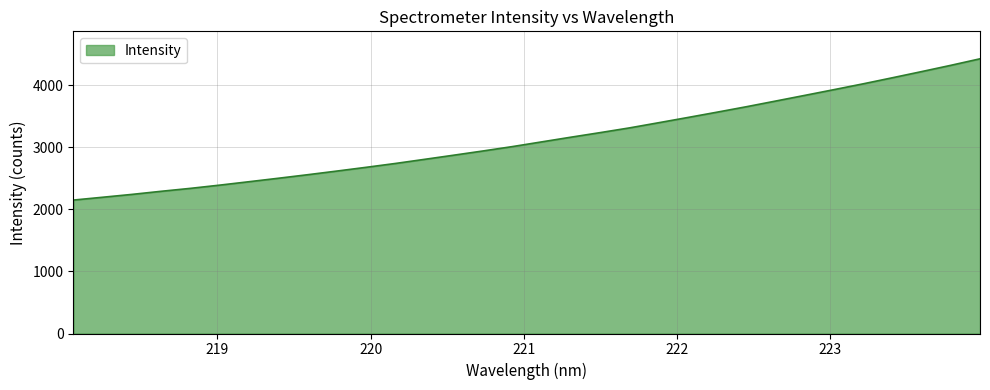

What is the minimum value shown in the chart?

2151.3